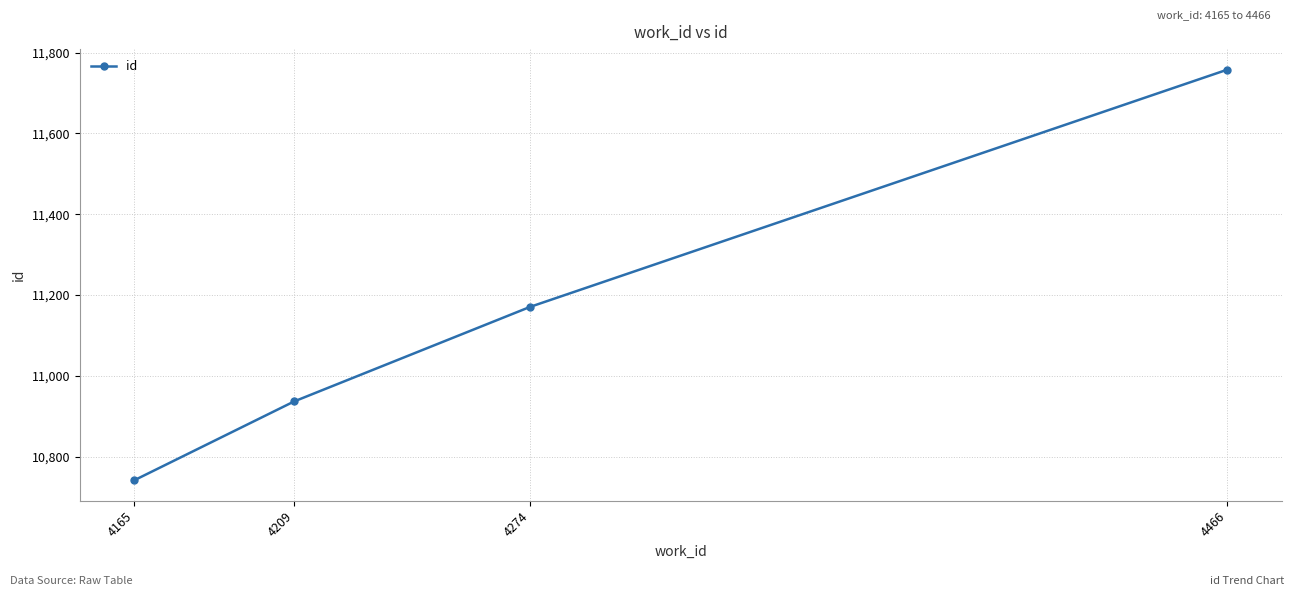

List the labels in order of value, largest first.

4466, 4274, 4209, 4165